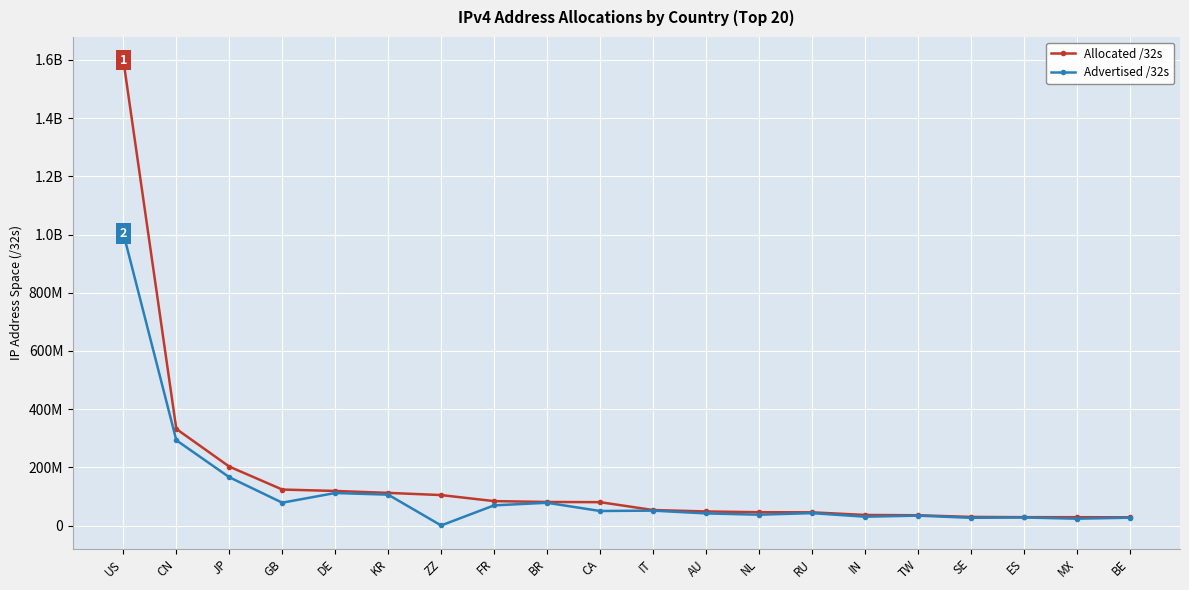

Is this an area chart (filled region under the line)?

No